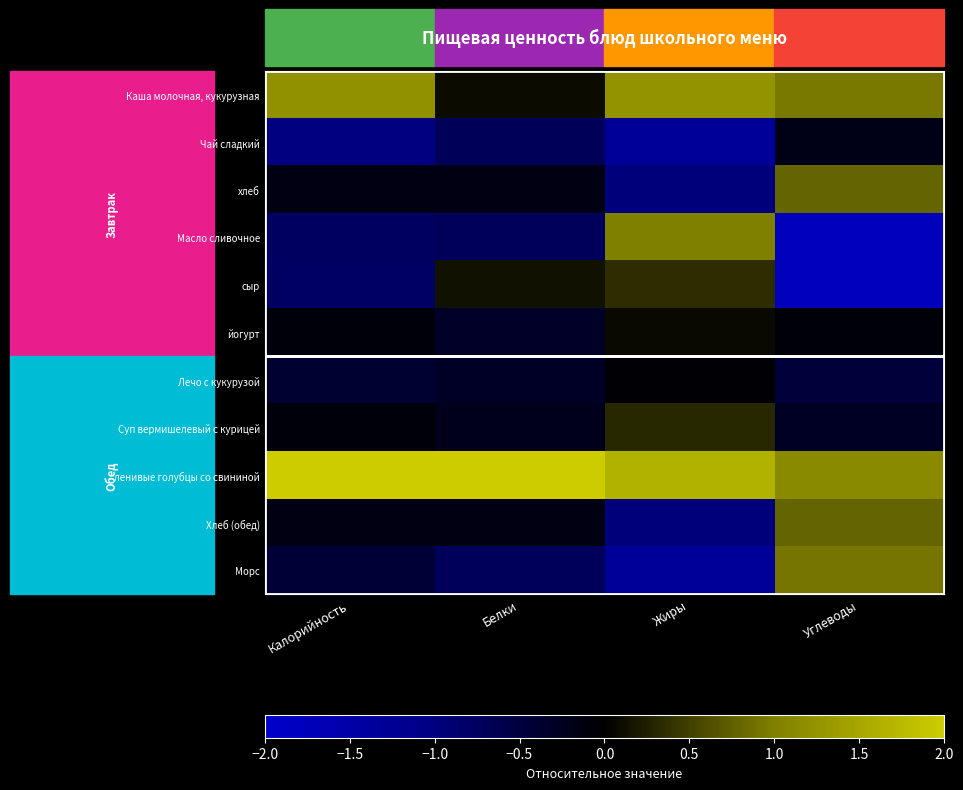

Reading right to left, list all the values displayed in this chart.

Каша молочная, кукурузная: Углеводы=0.9	Жиры=1.3	Белки=0.1	Калорийность=1.2
Чай сладкий: Углеводы=-0.2	Жиры=-1.3	Белки=-0.7	Калорийность=-1.0
хлеб: Углеводы=0.8	Жиры=-1.0	Белки=-0.1	Калорийность=-0.2
Масло сливочное: Углеводы=-1.8	Жиры=1.0	Белки=-0.7	Калорийность=-0.8
сыр: Углеводы=-1.8	Жиры=0.4	Белки=0.1	Калорийность=-0.8
йогурт: Углеводы=-0.1	Жиры=0.1	Белки=-0.3	Калорийность=-0.1
Лечо с кукурузой: Углеводы=-0.5	Жиры=-0.0	Белки=-0.3	Калорийность=-0.4
Суп вермишелевый с курицей: Углеводы=-0.3	Жиры=0.3	Белки=-0.2	Калорийность=-0.1
ленивые голубцы со свининой: Углеводы=1.1	Жиры=1.7	Белки=3.0	Калорийность=2.6
Хлеб (обед): Углеводы=0.8	Жиры=-1.0	Белки=-0.1	Калорийность=-0.2
Морс: Углеводы=0.9	Жиры=-1.3	Белки=-0.7	Калорийность=-0.4